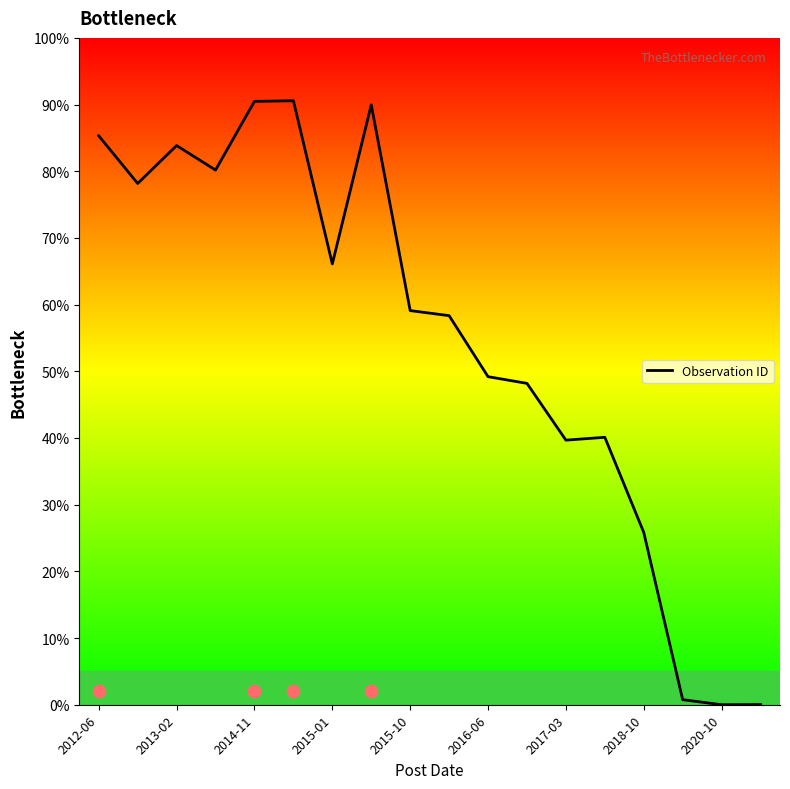

What is the change in value from 2012-06 to 2017-03?

-45.6